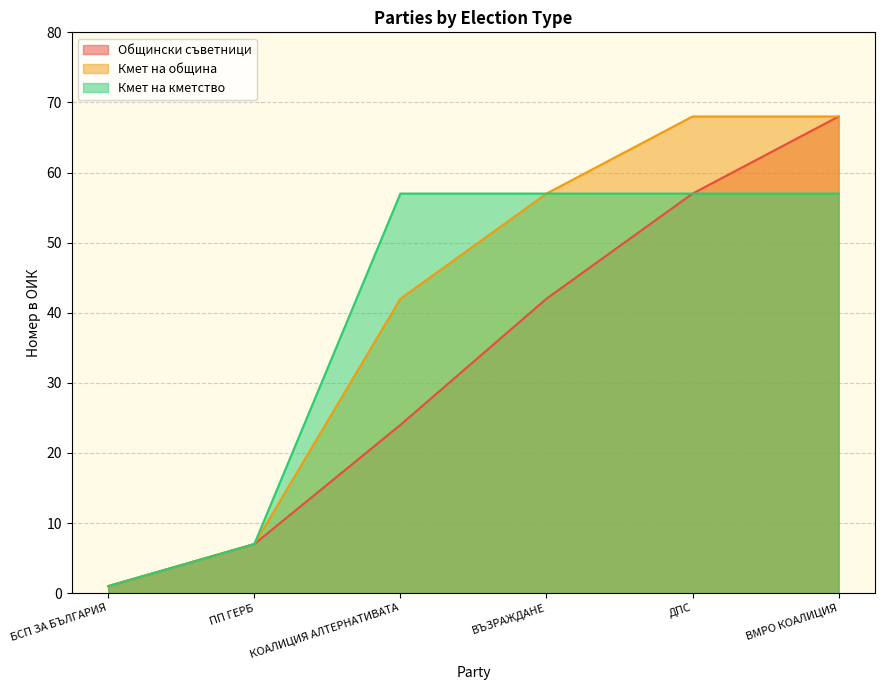

Which label corresponds to the smallest value in the chart?

БСП ЗА БЪЛГАРИЯ